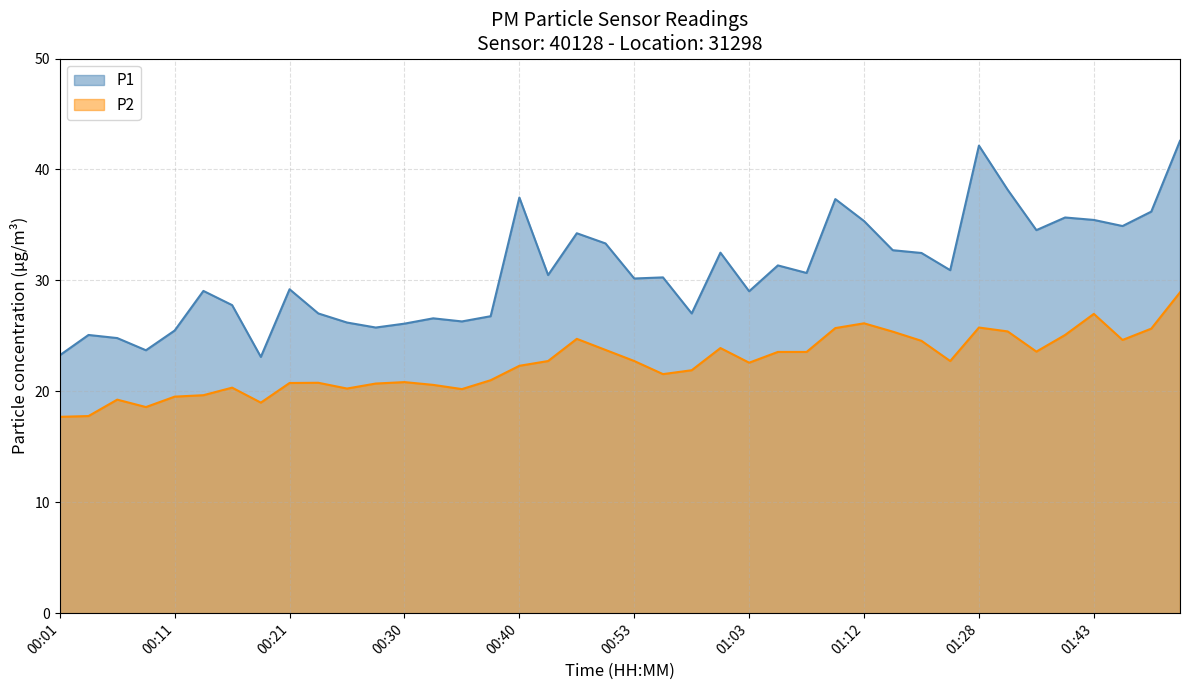

List the labels in order of P2 value, largest first.

01:58, 01:43, 01:12, 01:28, 01:10, 01:56, 01:31, 01:15, 01:38, 00:48, 01:53, 01:17, 01:00, 00:50, 01:36, 01:05, 01:08, 00:45, 00:53, 01:25, 01:03, 00:40, 00:58, 00:55, 00:38, 00:30, 00:23, 00:21, 00:28, 00:33, 00:16, 00:26, 00:35, 00:13, 00:11, 00:06, 00:18, 00:08, 00:03, 00:01